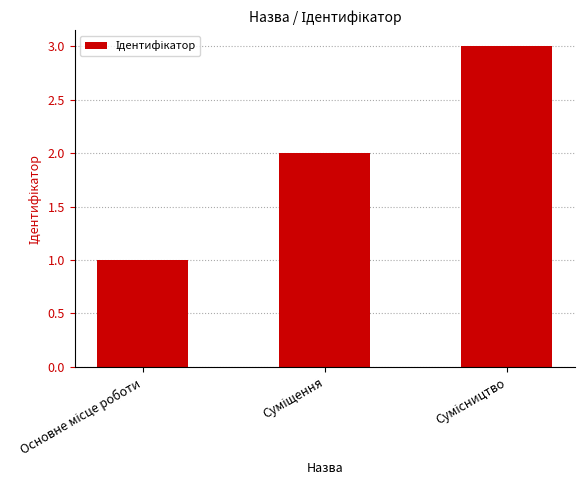

What is the maximum value shown in the chart?

3